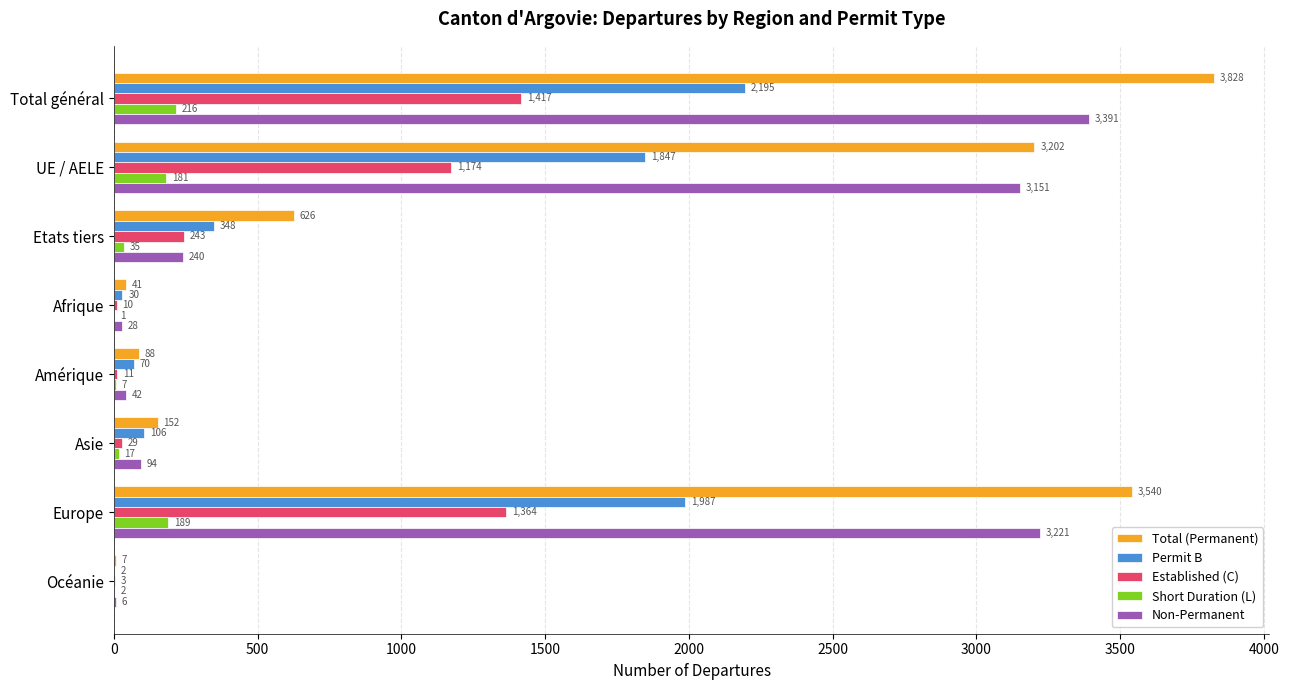

What is the sum of the Total (Permanent) values at Total général and UE / AELE?

7030